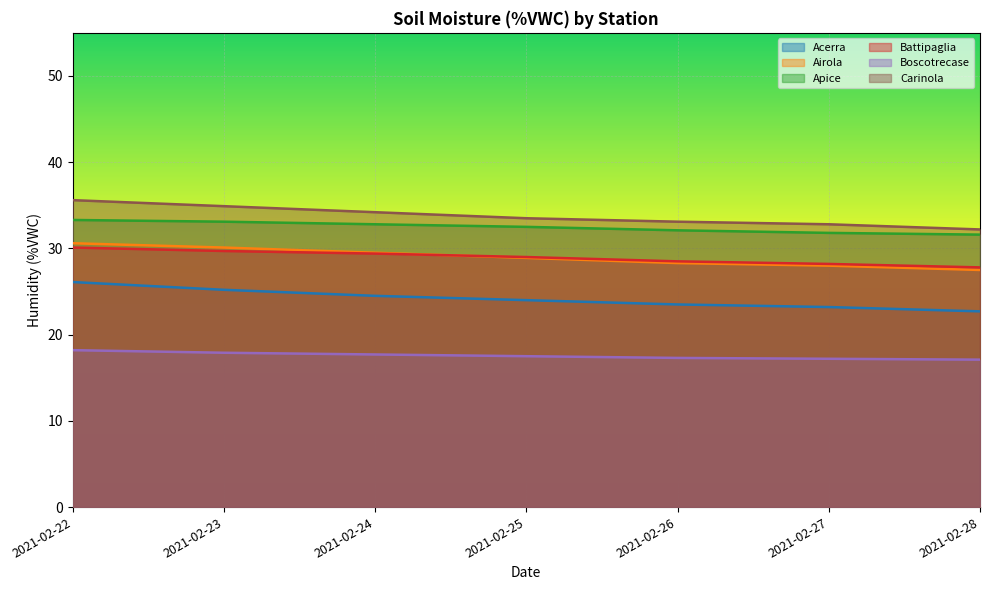

What are all the series names shown in the legend?

Acerra, Airola, Apice, Battipaglia, Boscotrecase, Carinola